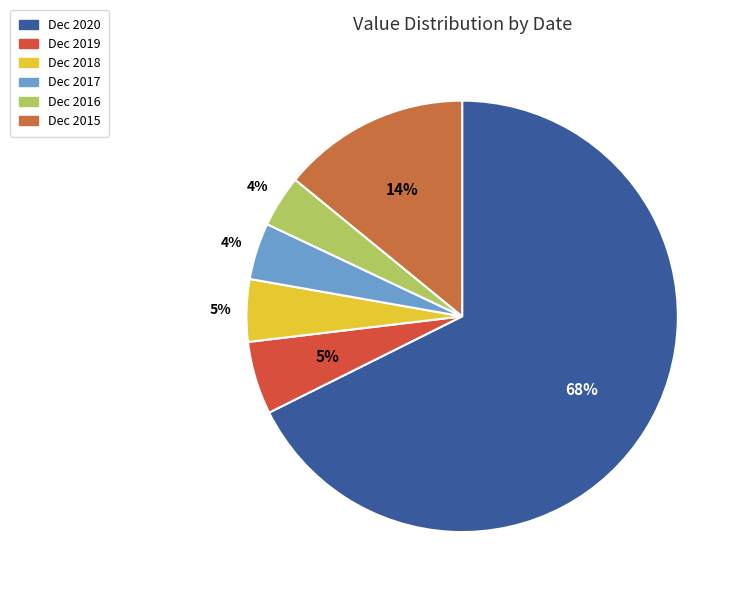

The Dec 2015 slice represents 23% of the pie. True or false?

False